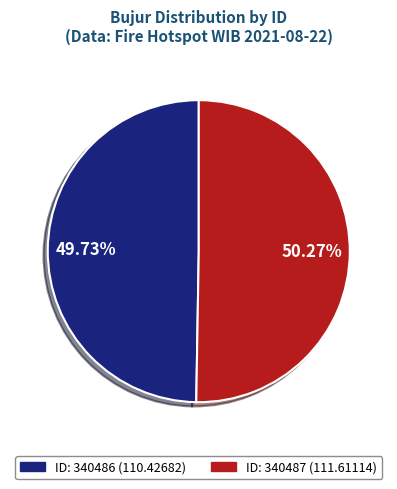

Is there any slice that represents more than half of the pie?

Yes